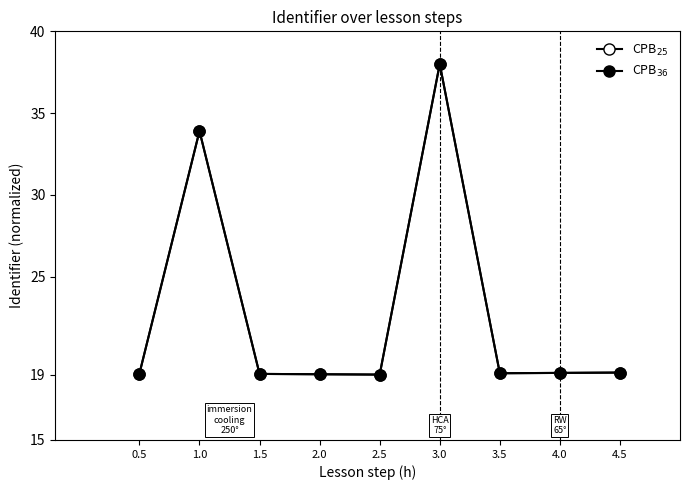

True or false: CPB$_{36}$ and CPB$_{25}$ intersect in this chart.

False